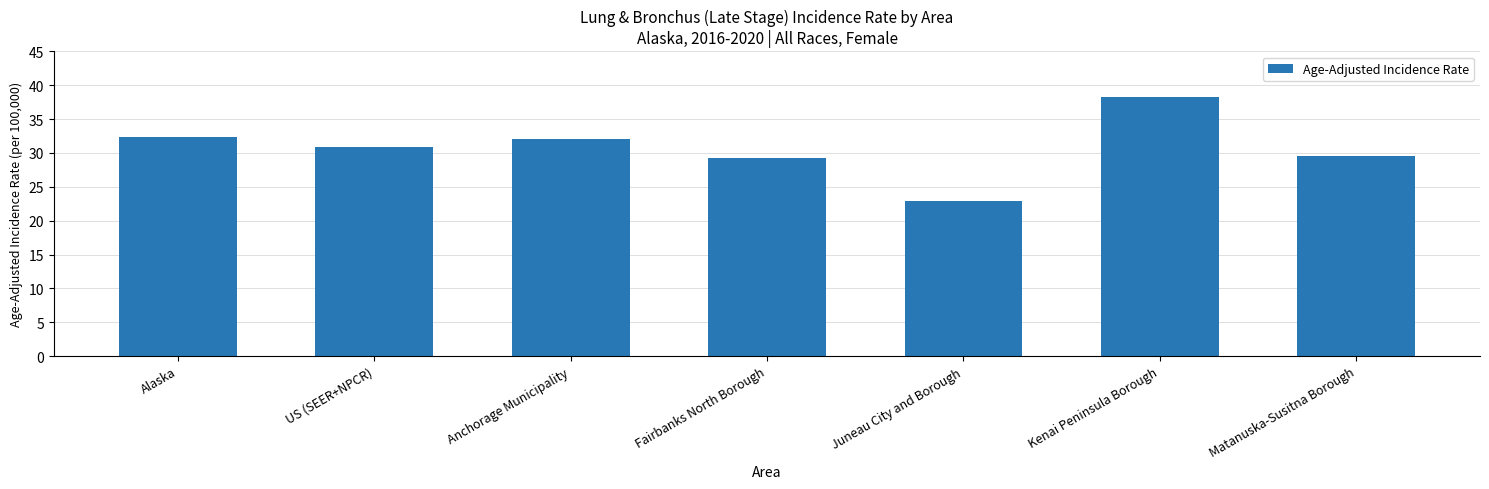

The chart shows a value of 38.2 at Kenai Peninsula Borough. True or false?

True